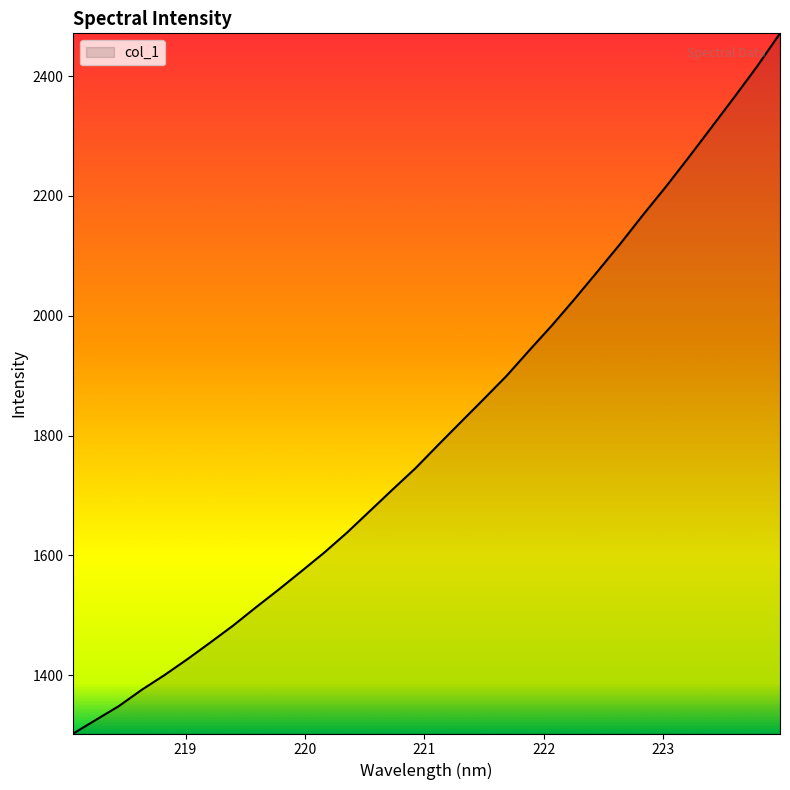

What is the minimum value shown in the chart?

1302.9